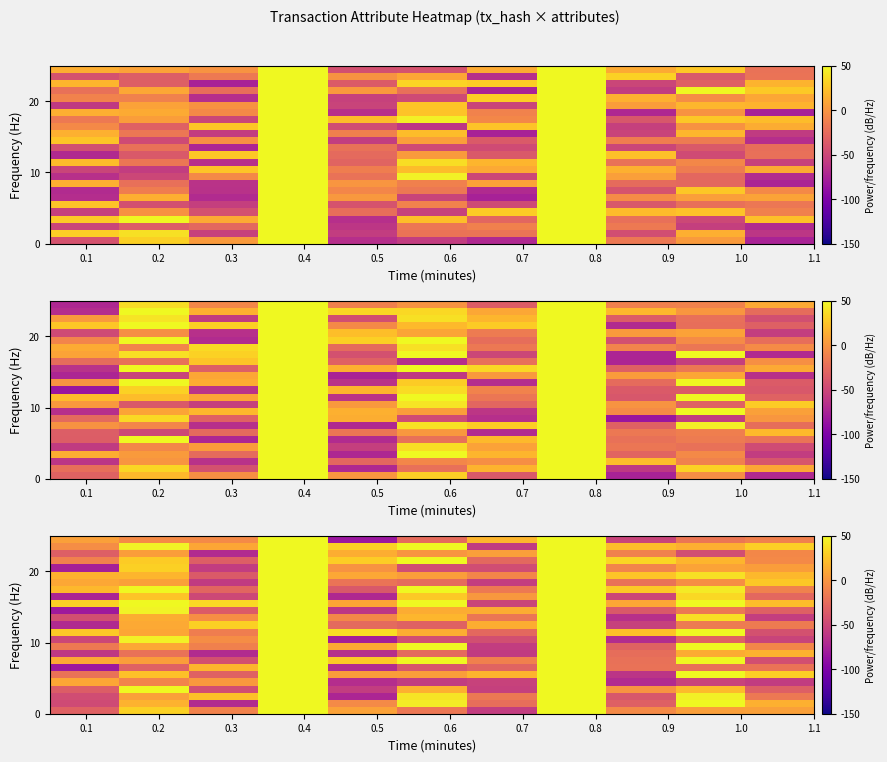

Count the number of data series in this chart.

25